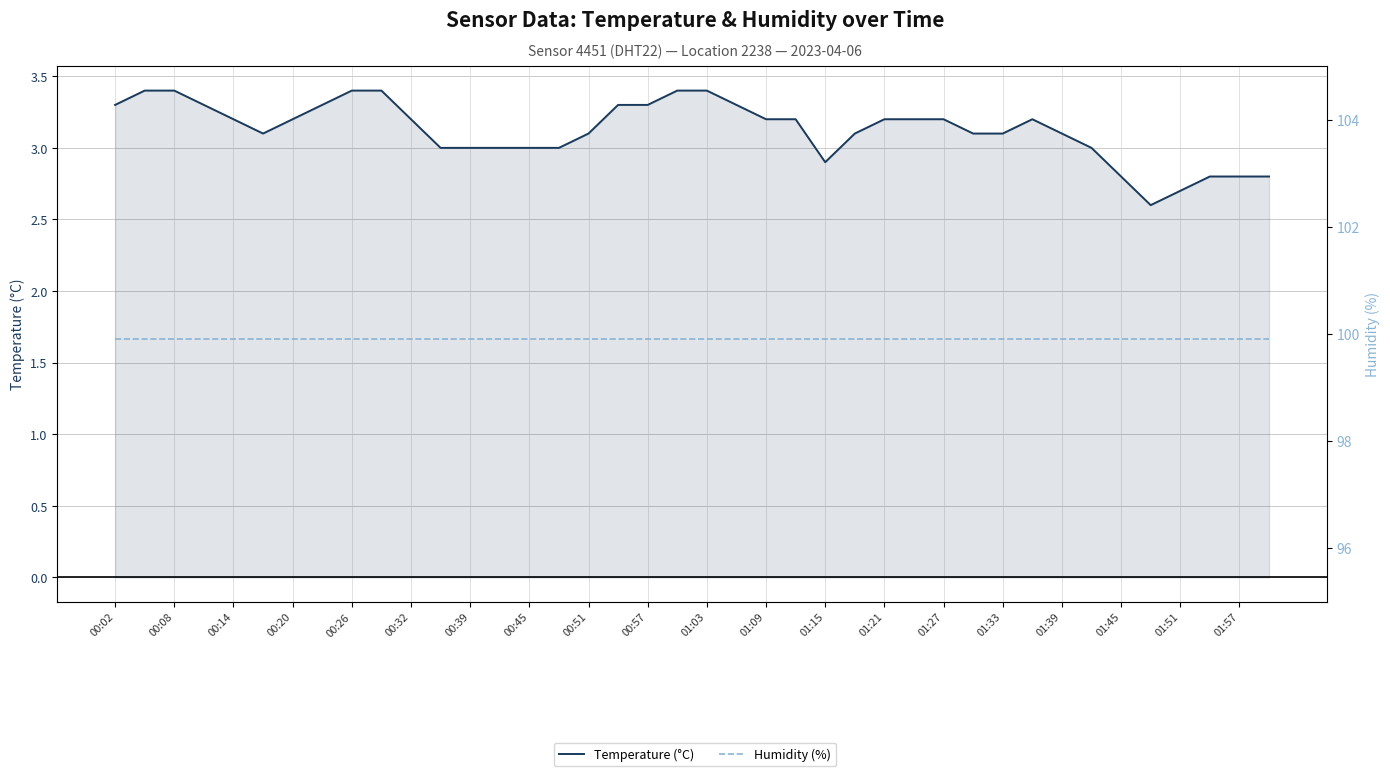

Which series has the largest total across all categories?

Humidity (%)